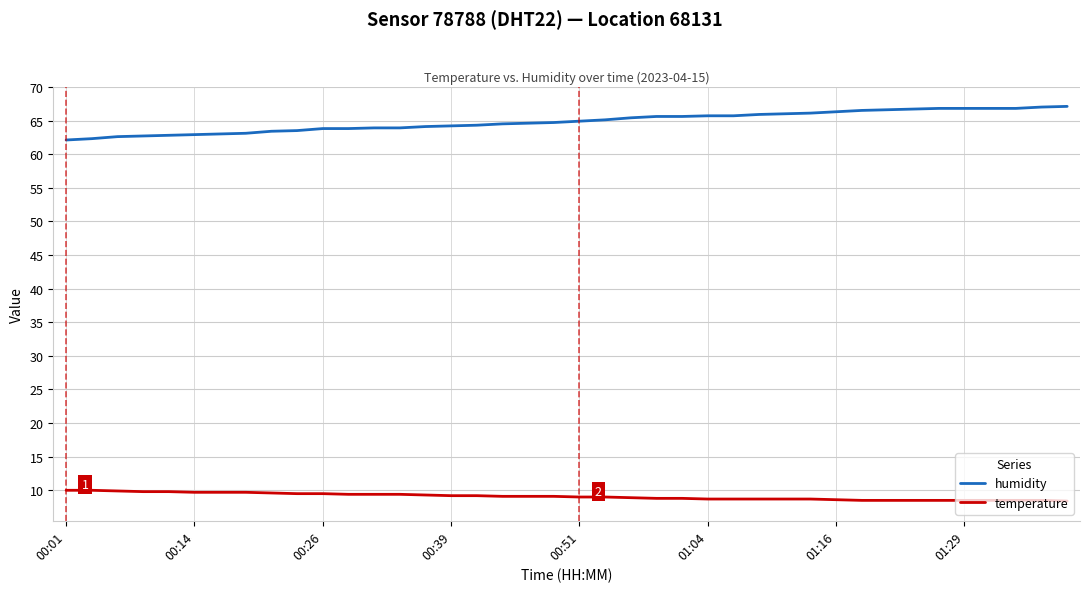

Rank the series by their maximum value, from lowest to highest.

temperature, humidity